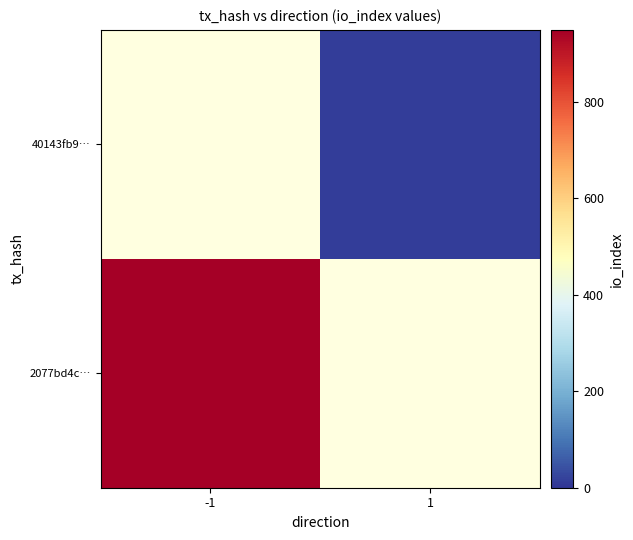

The value of 40143fb9… at 1 is 2.6. True or false?

False